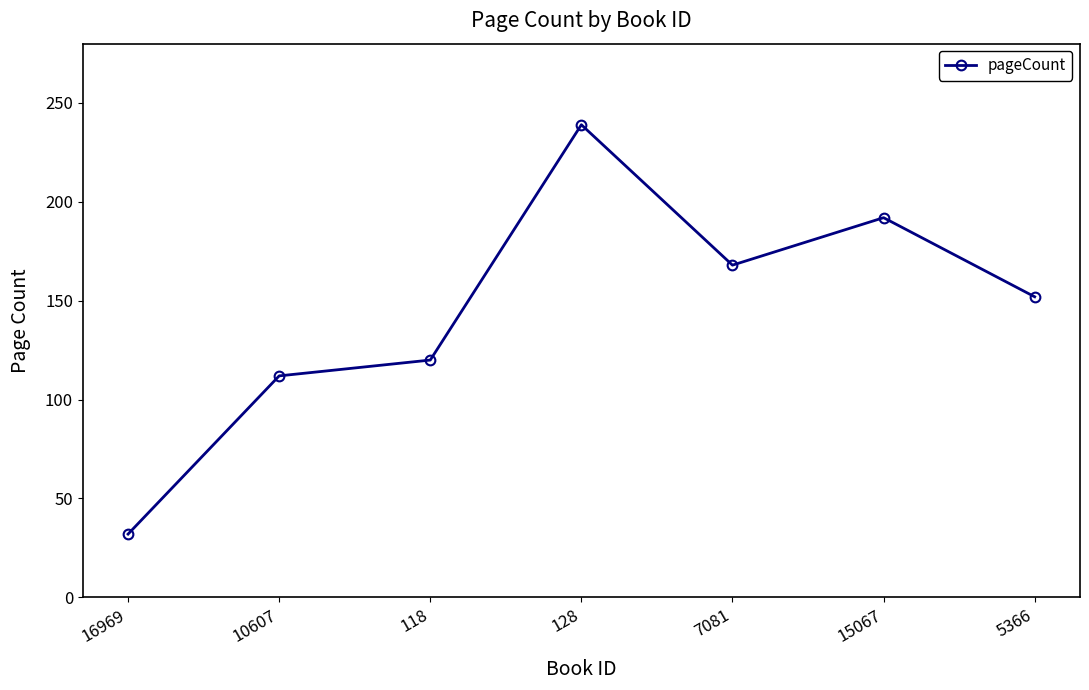

Rank the categories by value from lowest to highest.

16969, 10607, 118, 5366, 7081, 15067, 128